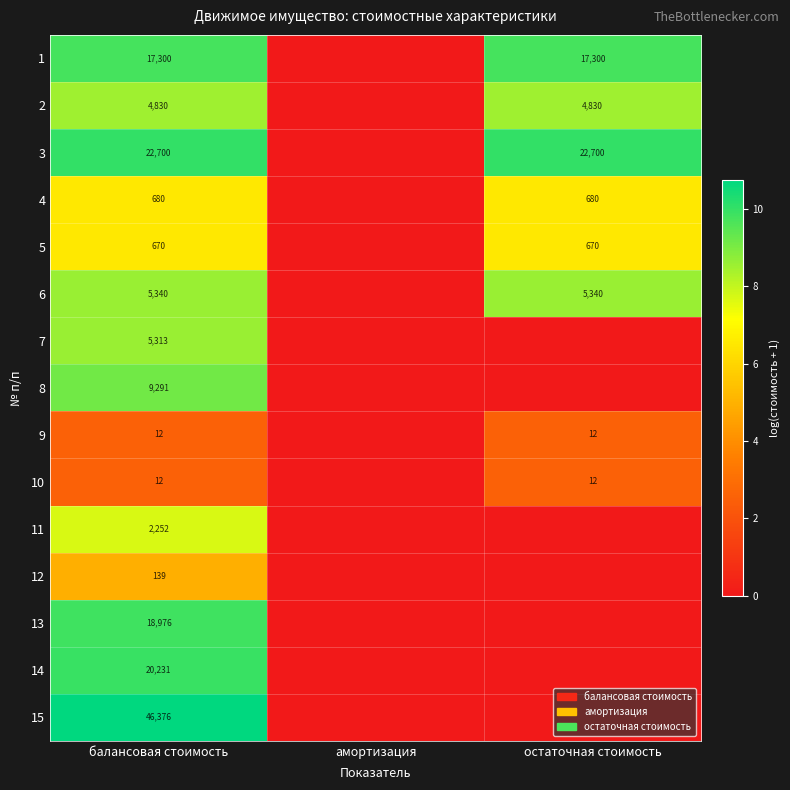

True or false: 10 has a value of 6 at балансовая стоимость.

False